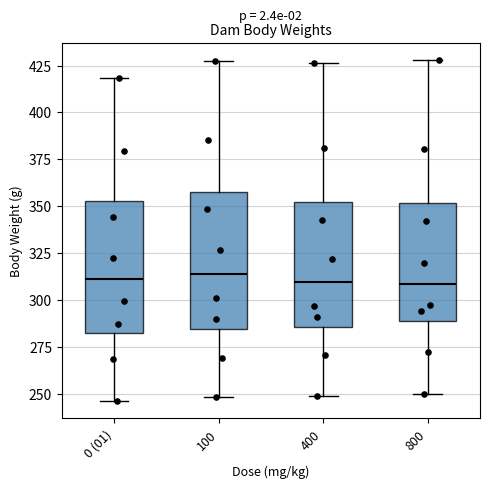

Where does the lower whisker of the box for 800 end on the y-axis? The values are not printed on the chart, so give them approximately, as read against the axis.

250